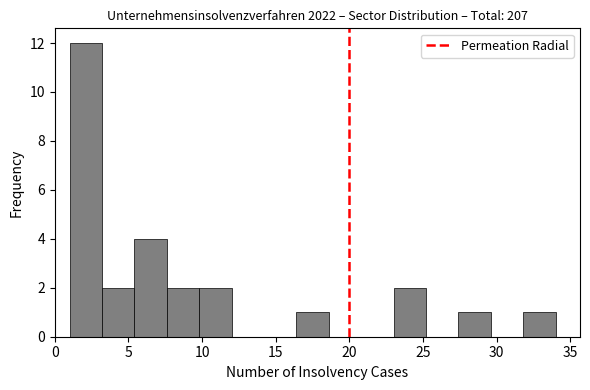

What is the height of the bar covering 16.4 to 18.6 on the x-axis? Neither the bar edges nor the heights are printed on the chart, so give them approximately, as read against the axes.

1